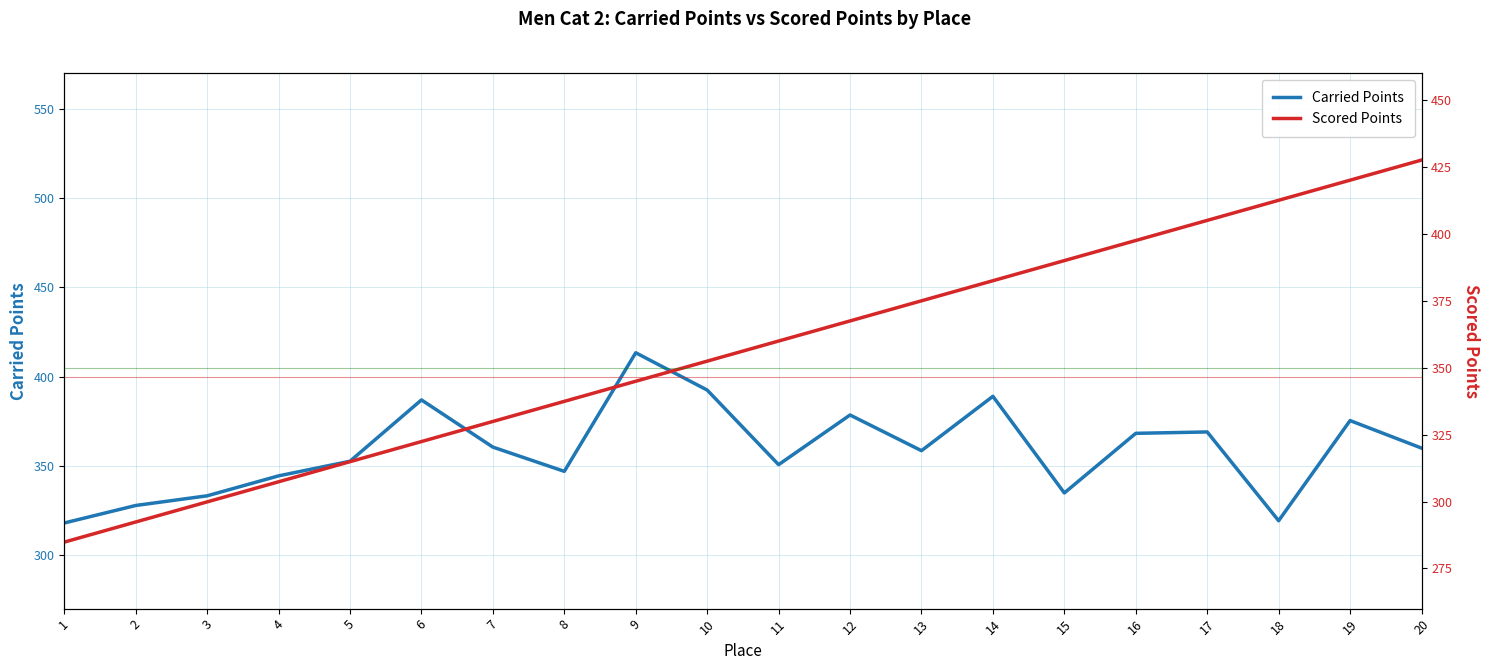

How many series are shown in this chart?

2